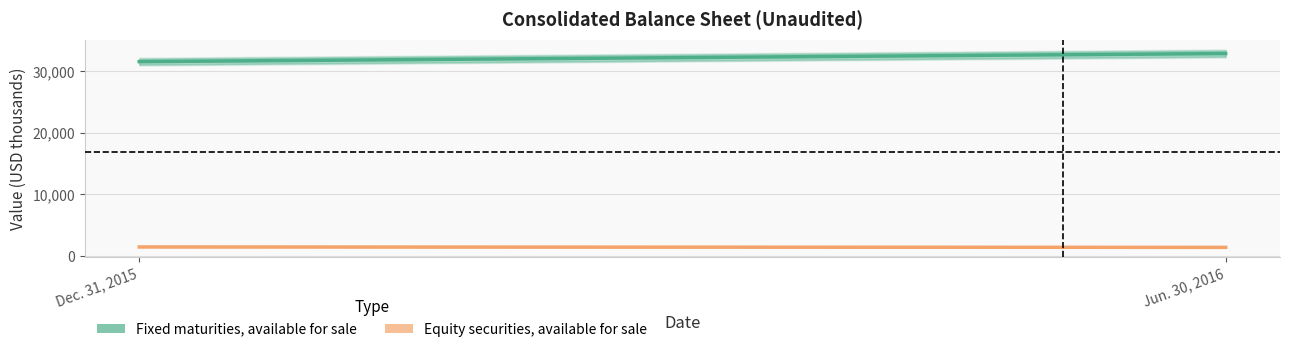

What is the highest value of the Fixed maturities, available for sale series?

32882